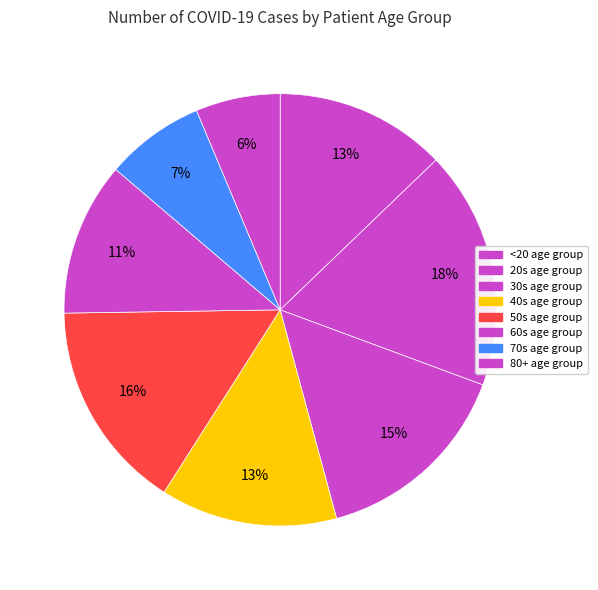

How many slices are in this pie chart?

8